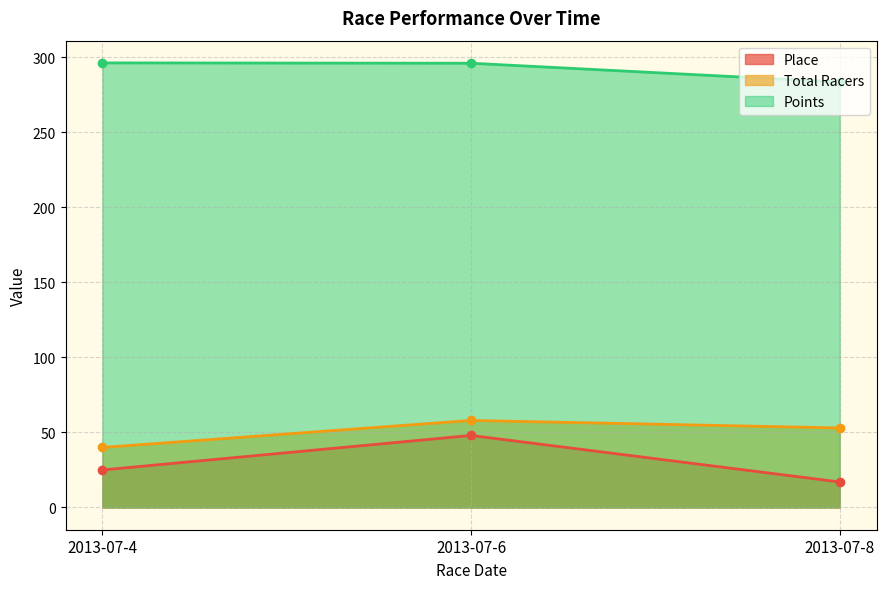

At which label does Place reach its peak?

2013-07-6